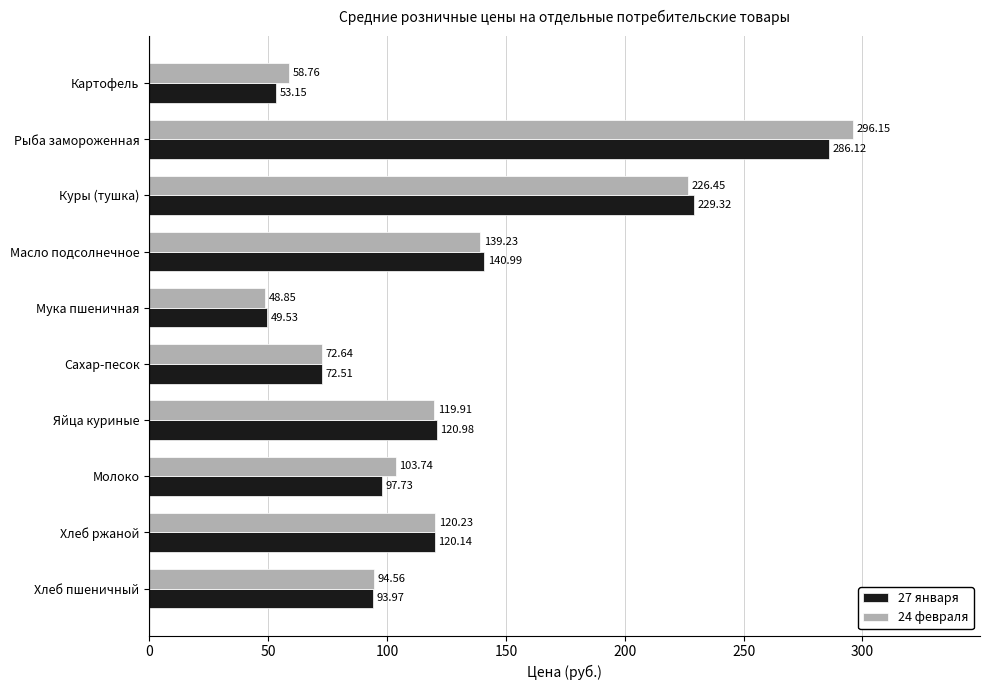

Which series has the widest spread of values?

24 февраля